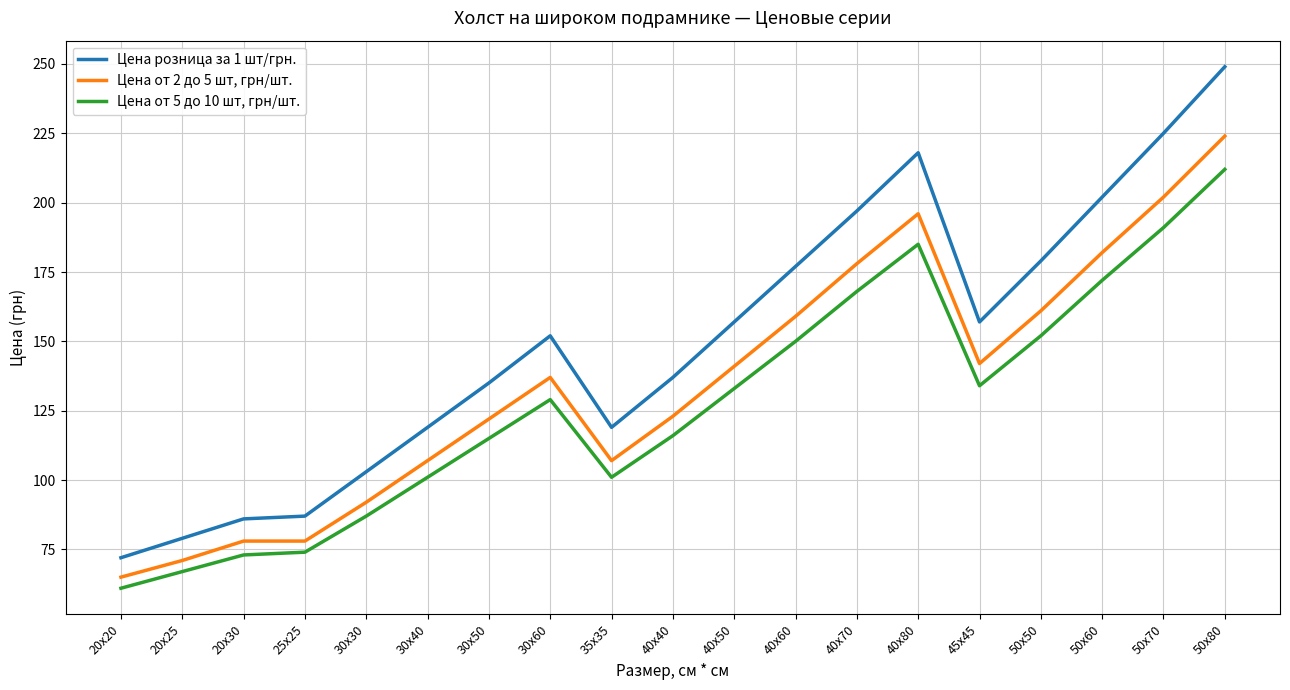

Rank the series by their average value, from highest to lowest.

Цена розница за 1 шт/грн., Цена от 2 до 5 шт, грн/шт., Цена от 5 до 10 шт, грн/шт.